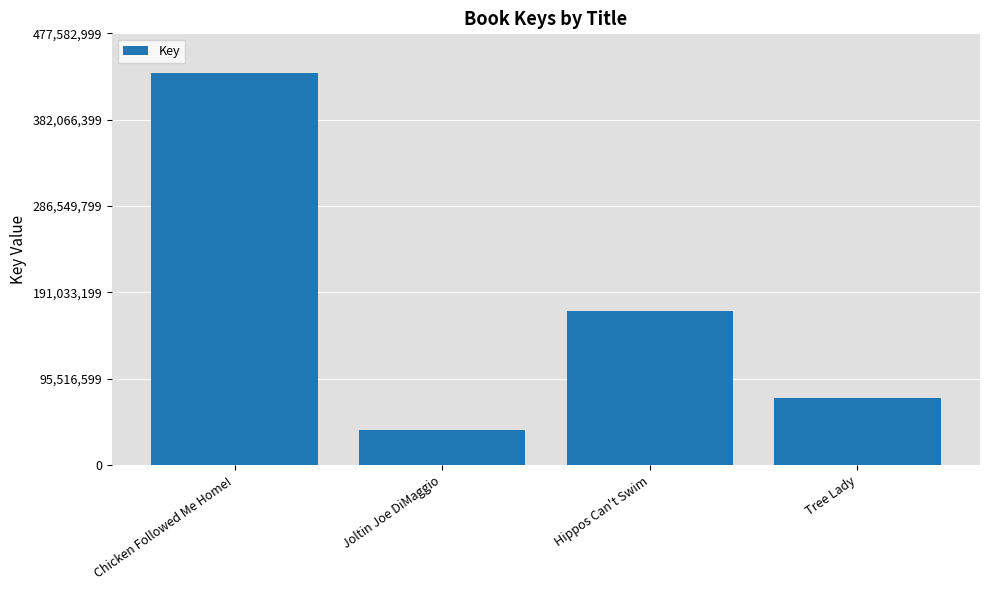

What is the label of the 4th bar from the left?

Tree Lady